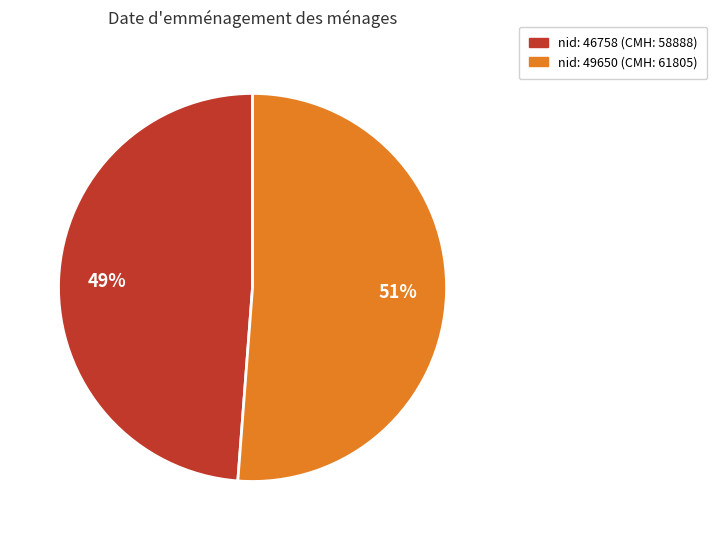

Combined, do nid: 46758 (CMH: 58888) and nid: 49650 (CMH: 61805) account for over 50%?

Yes